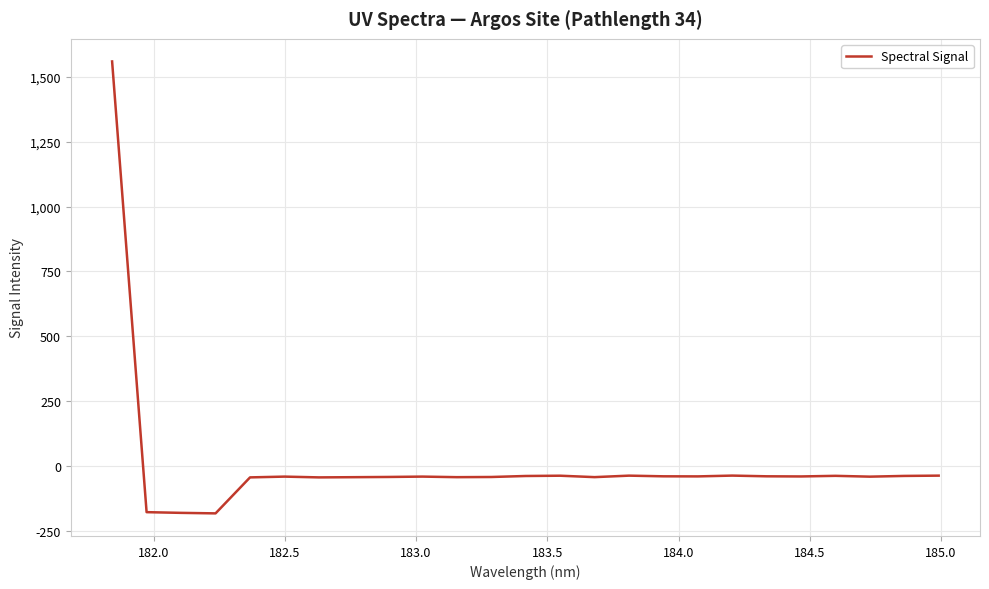

What is the difference between the second highest and minimum values?

145.6